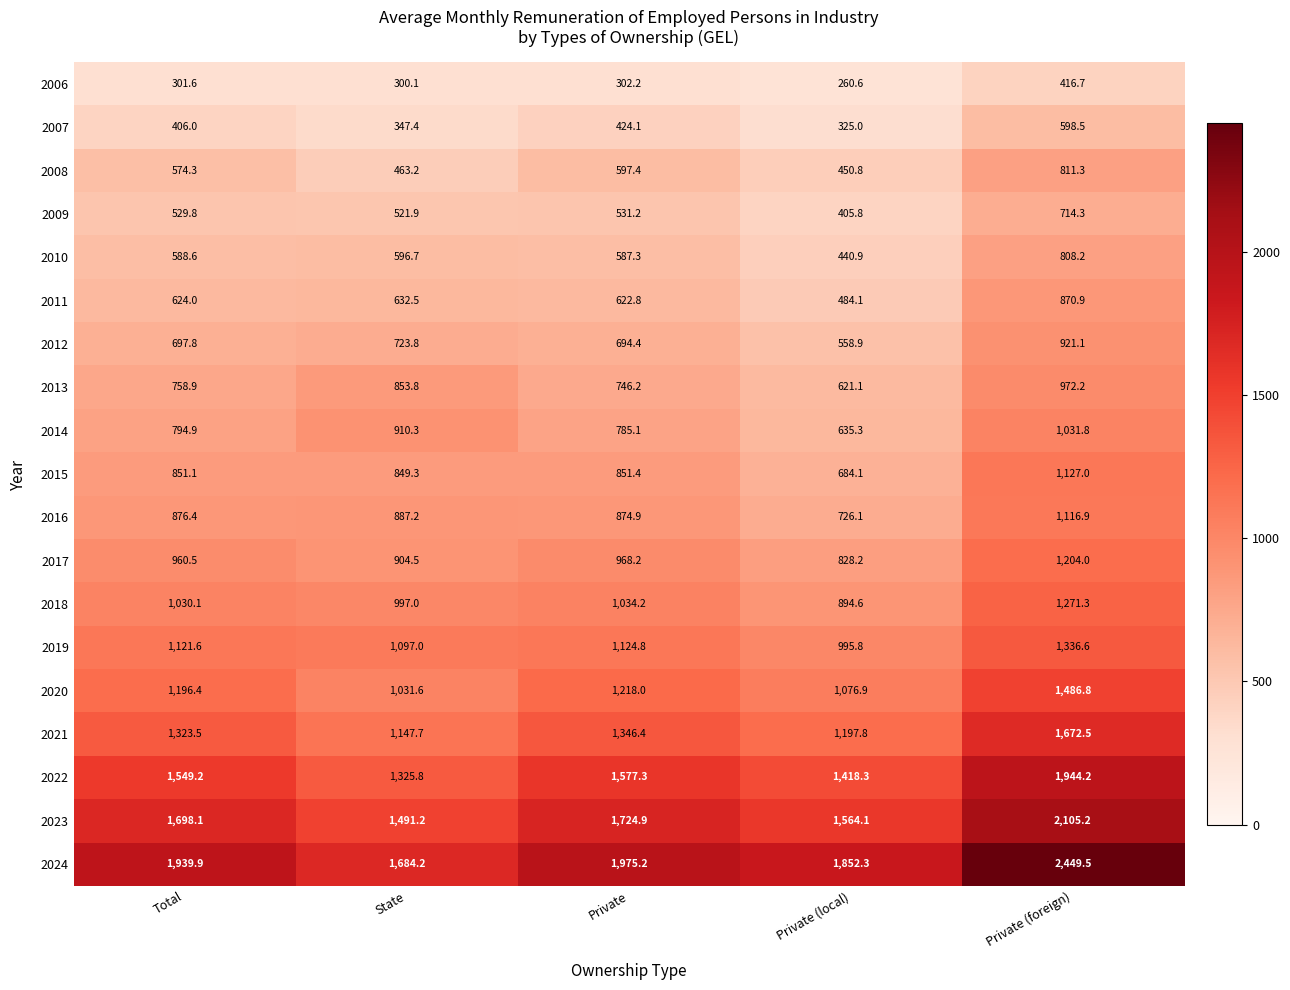

How many distinct data groups are displayed?

19